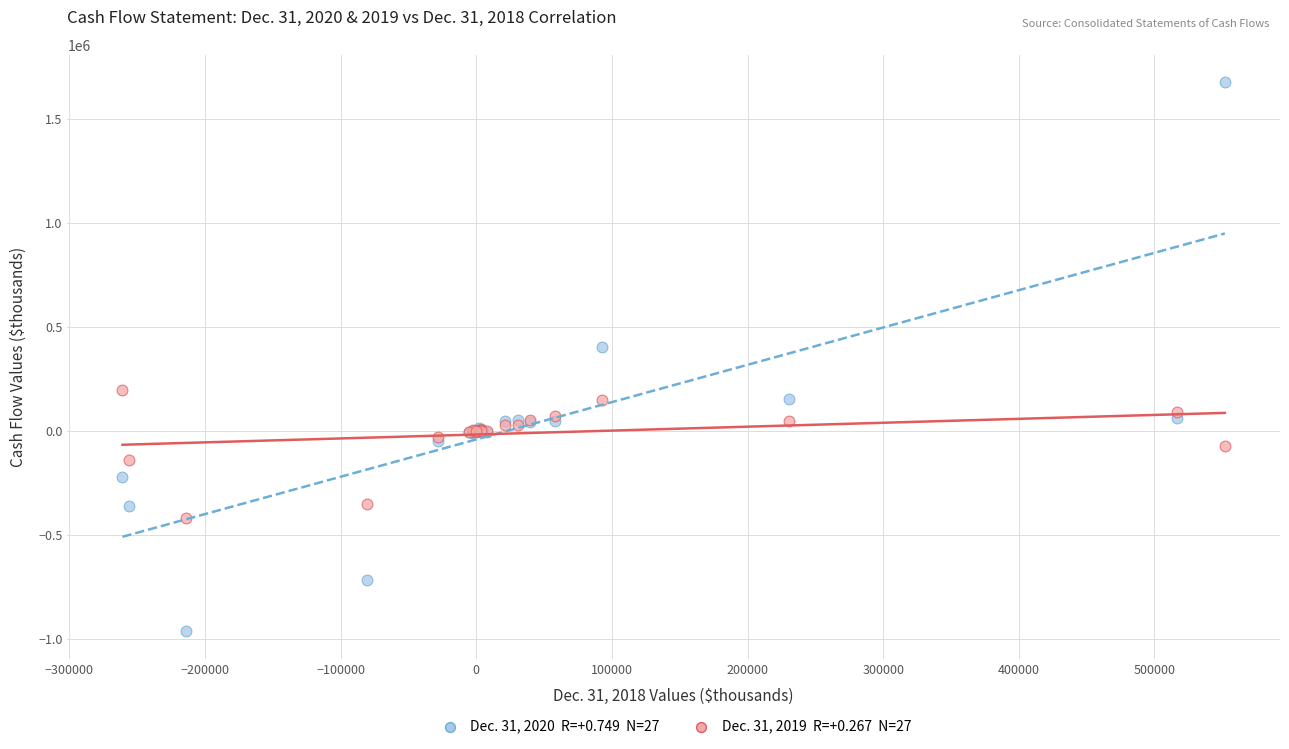

Across all series, what Y value is closest to 356012?

404093